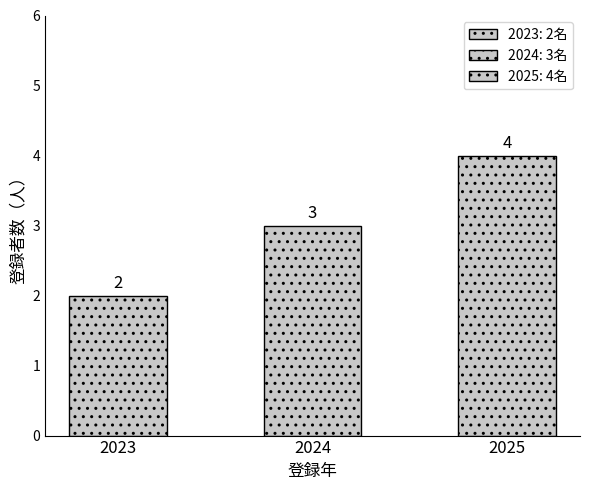

The value at 2024 is 3. True or false?

True